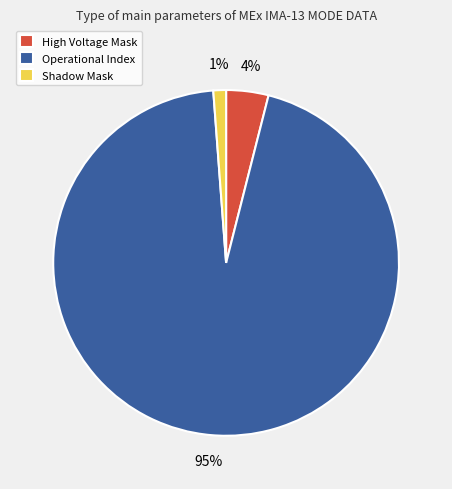

Is the sum of Shadow Mask and Operational Index greater than half?

Yes